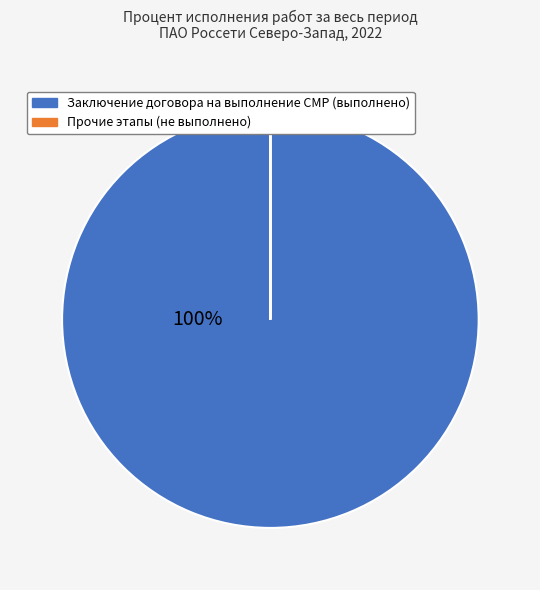

Does any single category account for the majority?

Yes